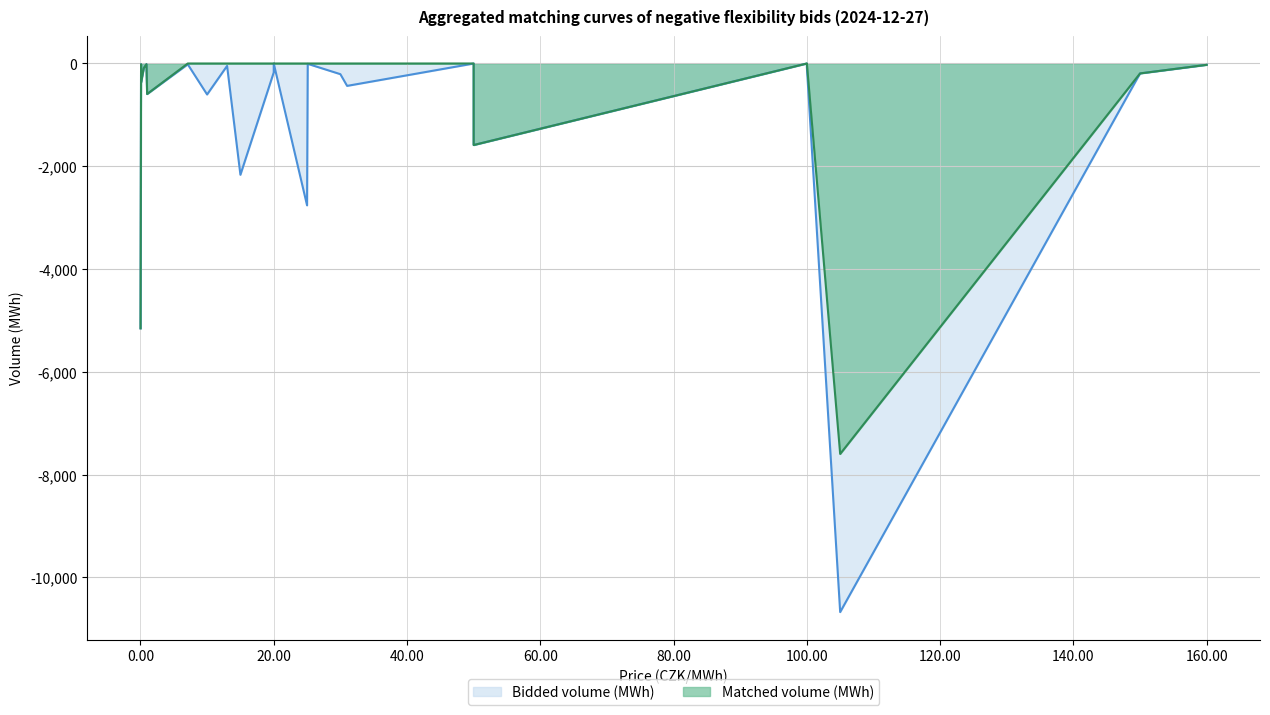

Is it true that Bidded volume (MWh) equals -841.1 at 12?

False